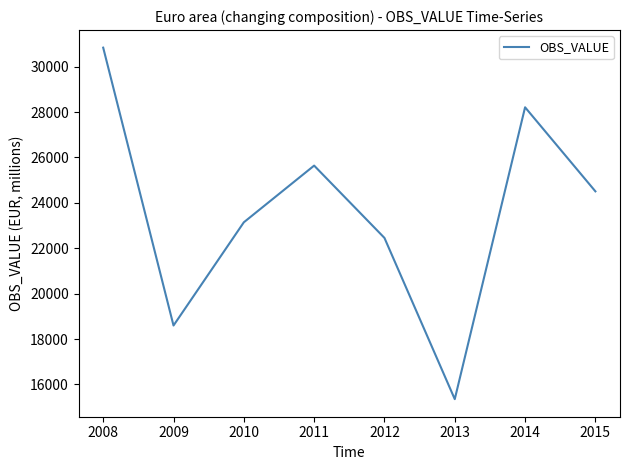

How many values are below 24507?

4